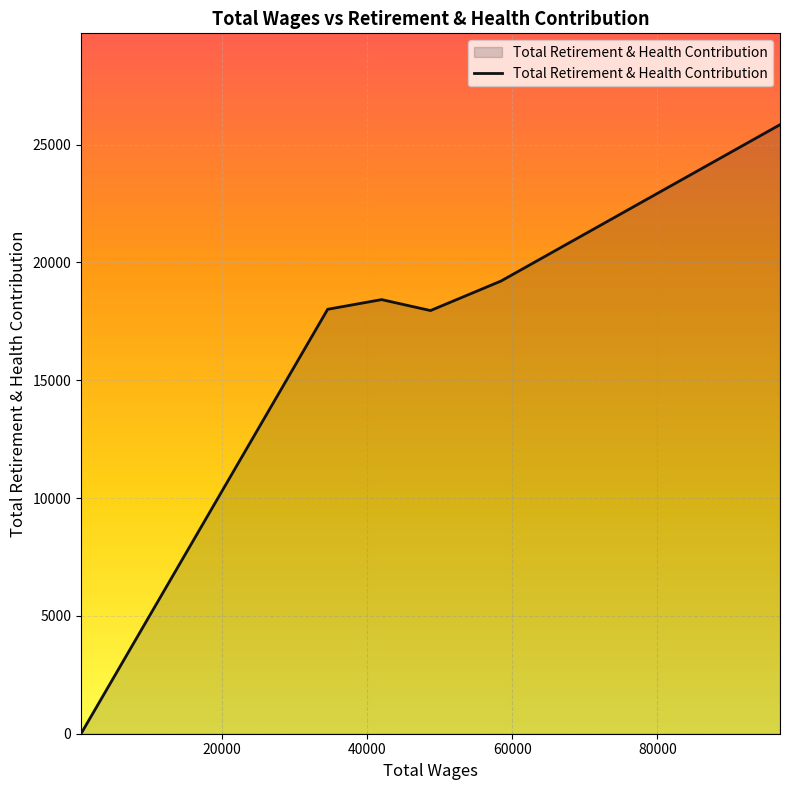

What is the difference between the second highest and minimum values?

19213